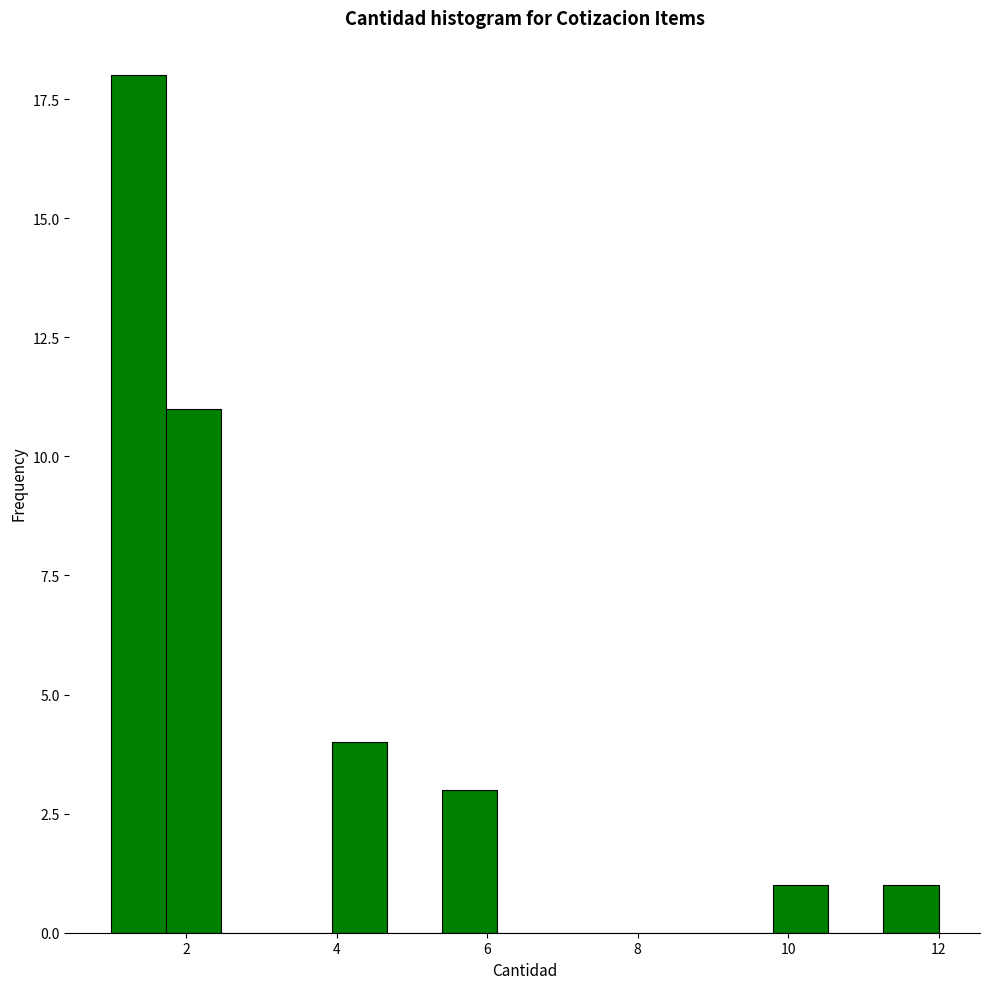

Around what value on the x-axis is the tallest bar? Give the approximate position of its centre, as read against the axis.

1.4